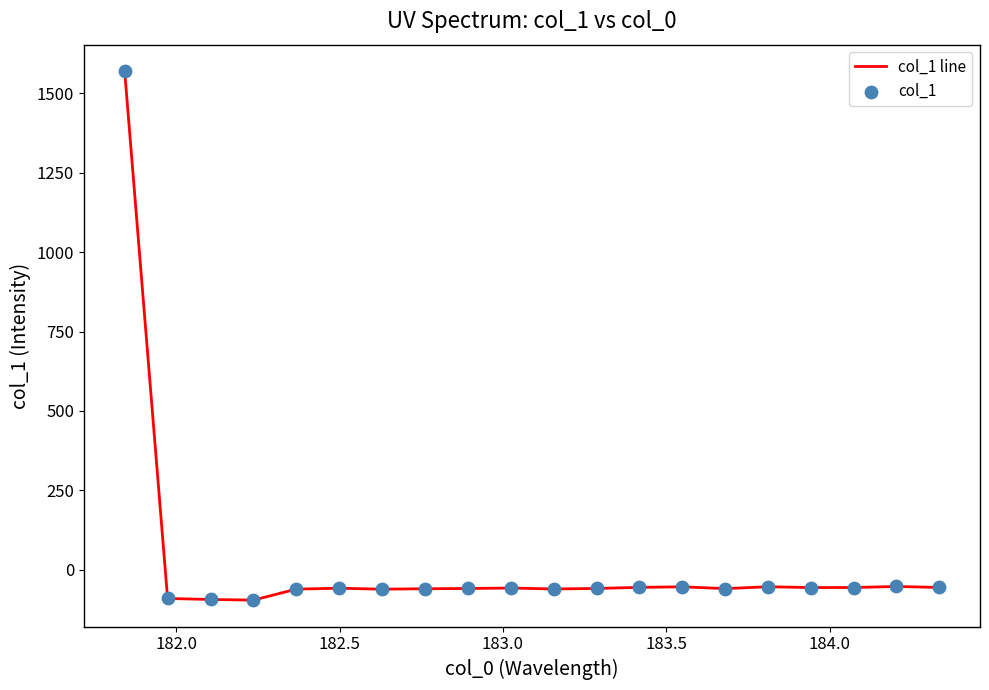

What is the greatest value displayed?

1570.3